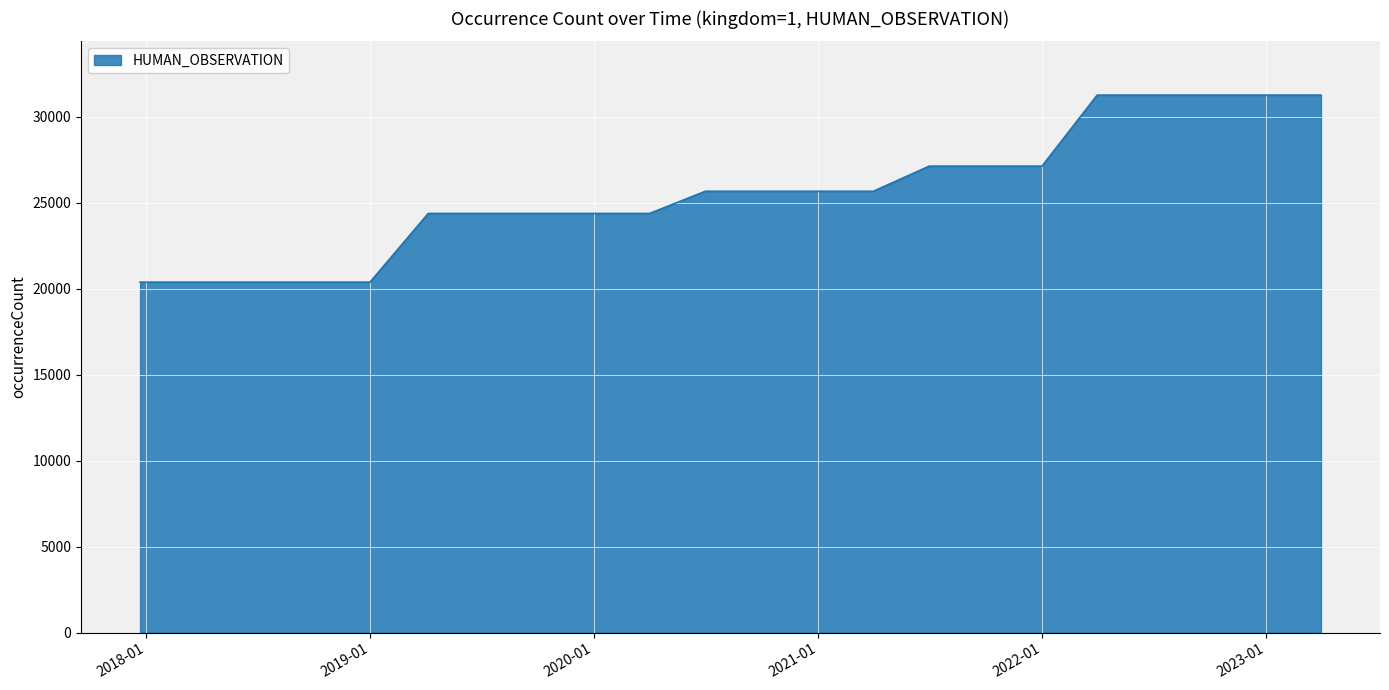

Reading right to left, list all the values displayed in this chart.

31255	31255	31255	31255	31255	27124	27124	27124	25663	25663	25663	25663	24373	24373	24373	24373	24373	20377	20377	20377	20377	20377